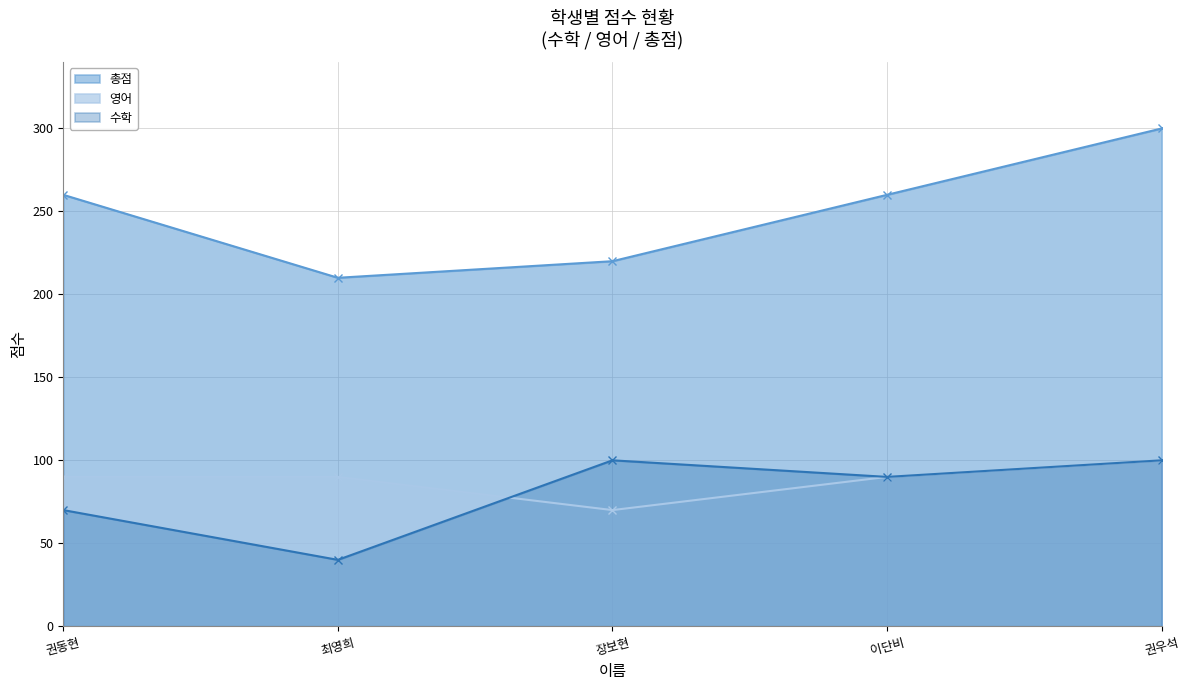

Which has a higher value, 권동현 or 이단비?

이단비